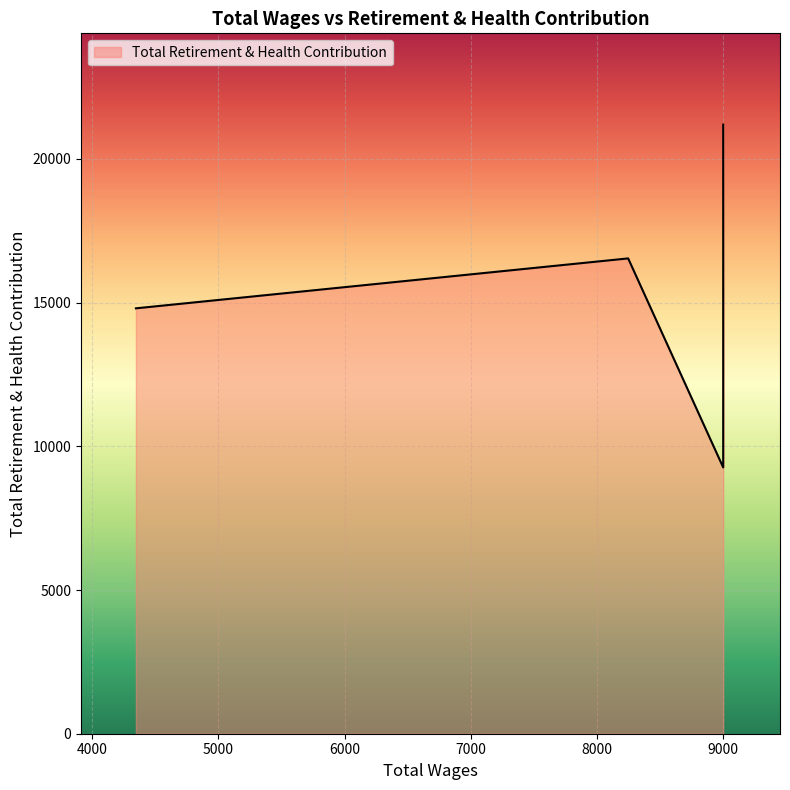

True or false: the data has more than 2 interior local peaks.

False